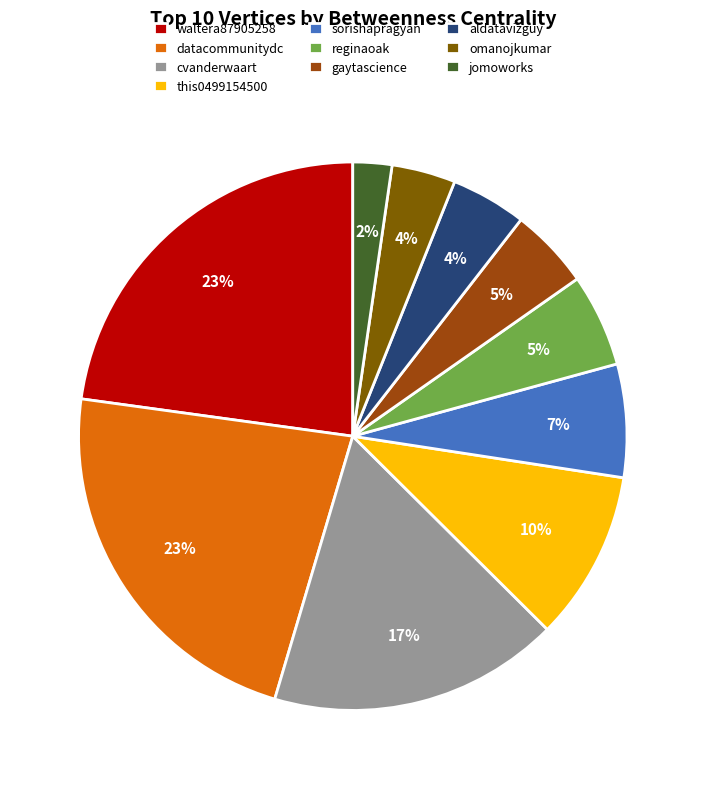

The jomoworks slice represents 8% of the pie. True or false?

False